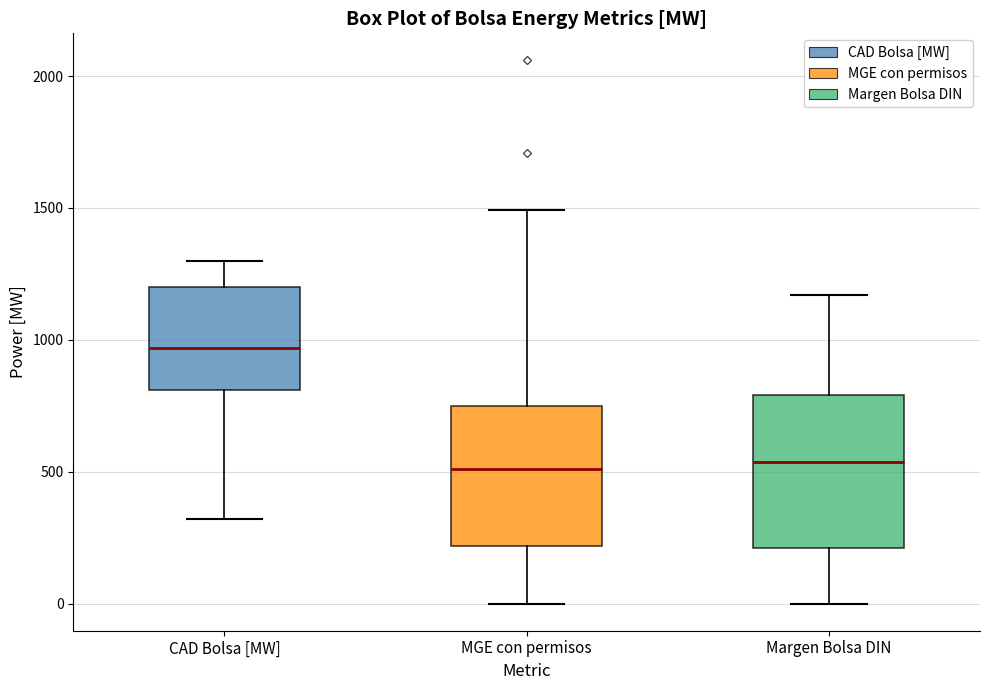

Reading left to right, transcribe this box plot: for each box, give where its median line is, the range the box spans, and where its two whiskers end, as read against the y-axis. The values are not printed on the chart, so give them approximately, as read against the axis.

CAD Bolsa [MW]: median 950, box 800 to 1200, whiskers 300 to 1300
MGE con permisos: median 500, box 200 to 750, whiskers 0 to 1500
Margen Bolsa DIN: median 550, box 200 to 800, whiskers 0 to 1150